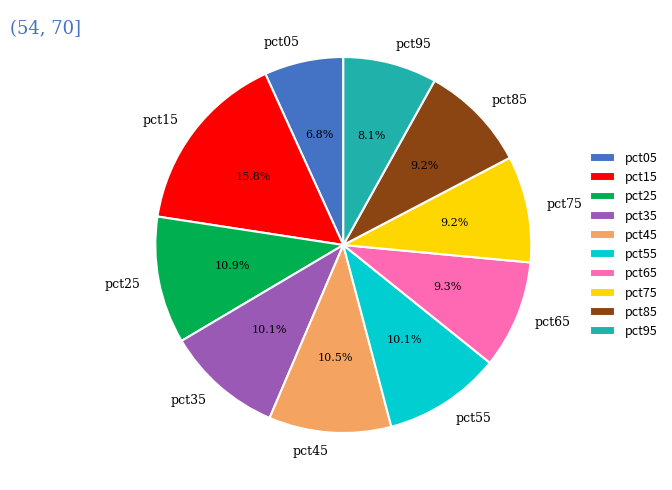

Does pct65 account for over 50% of the chart?

No